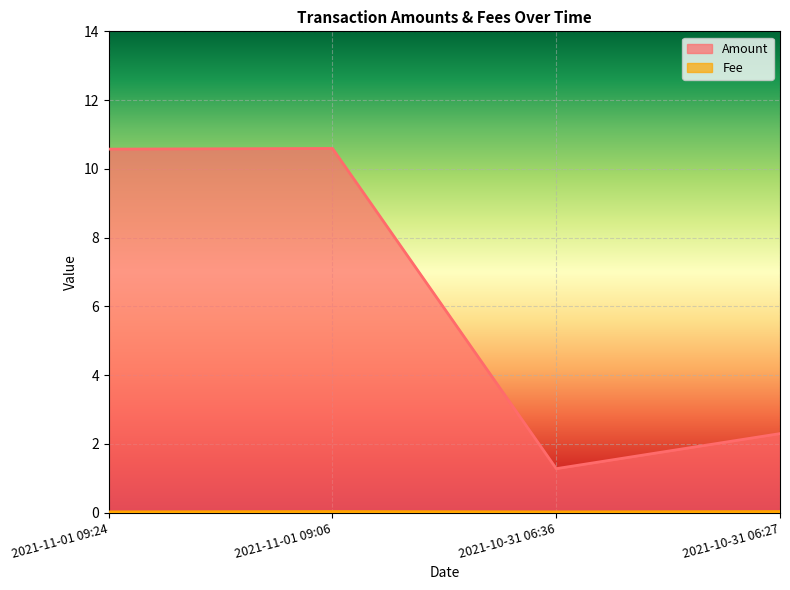

The Amount series shows 15.6 at 2021-11-01 09:24. True or false?

False